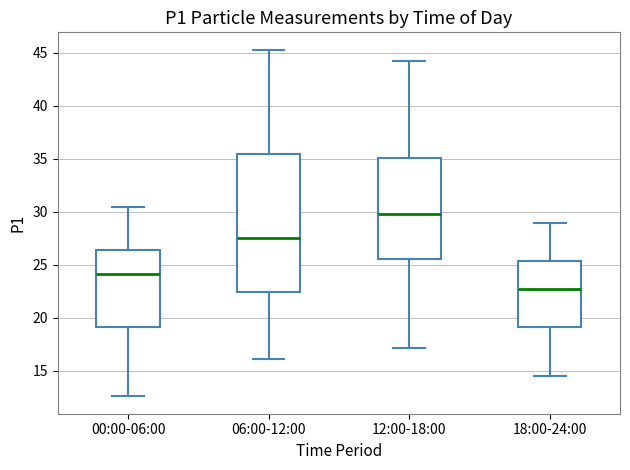

Where is the lower edge of the box for 12:00-18:00 on the y-axis? The values are not printed on the chart, so give them approximately, as read against the axis.

25.5